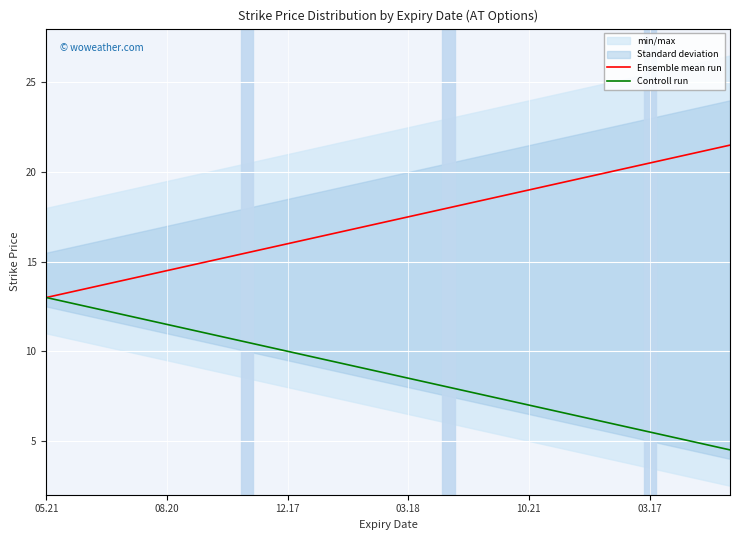

The value of Controll run at 10.21 is 2.3. True or false?

False